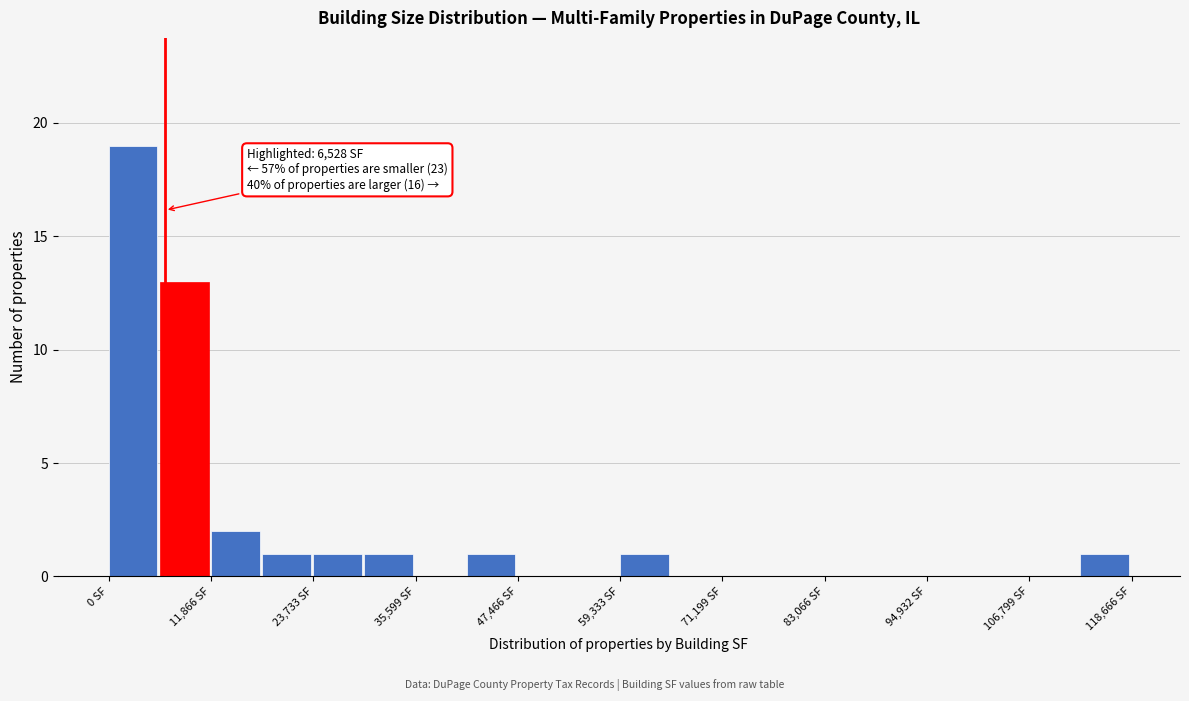

Around what value on the x-axis is the tallest bar? Give the approximate position of its centre, as read against the axis.

2000